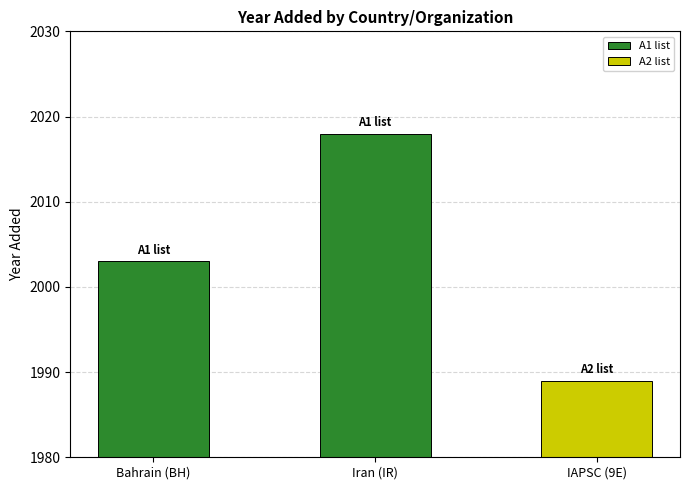

Reading right to left, what are all the values shown in this chart?

IAPSC (9E)=1989	Iran (IR)=2018	Bahrain (BH)=2003